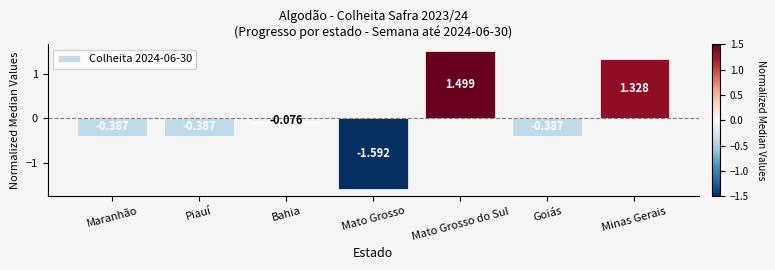

Where does the data first go above 0?

Mato Grosso do Sul